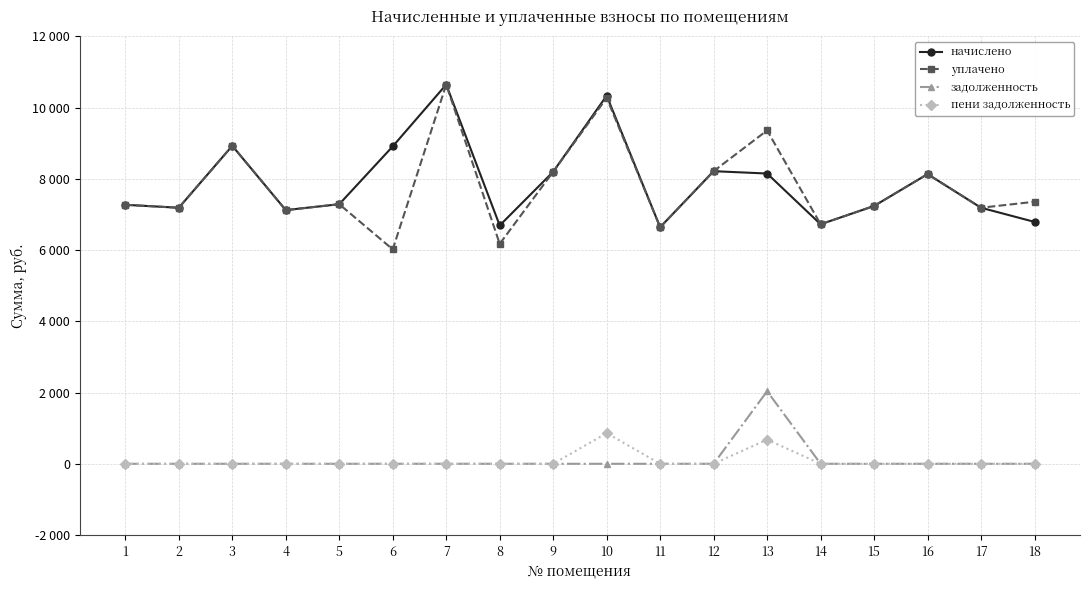

What are all the series names shown in the legend?

начислено, уплачено, задолженность, пени задолженность